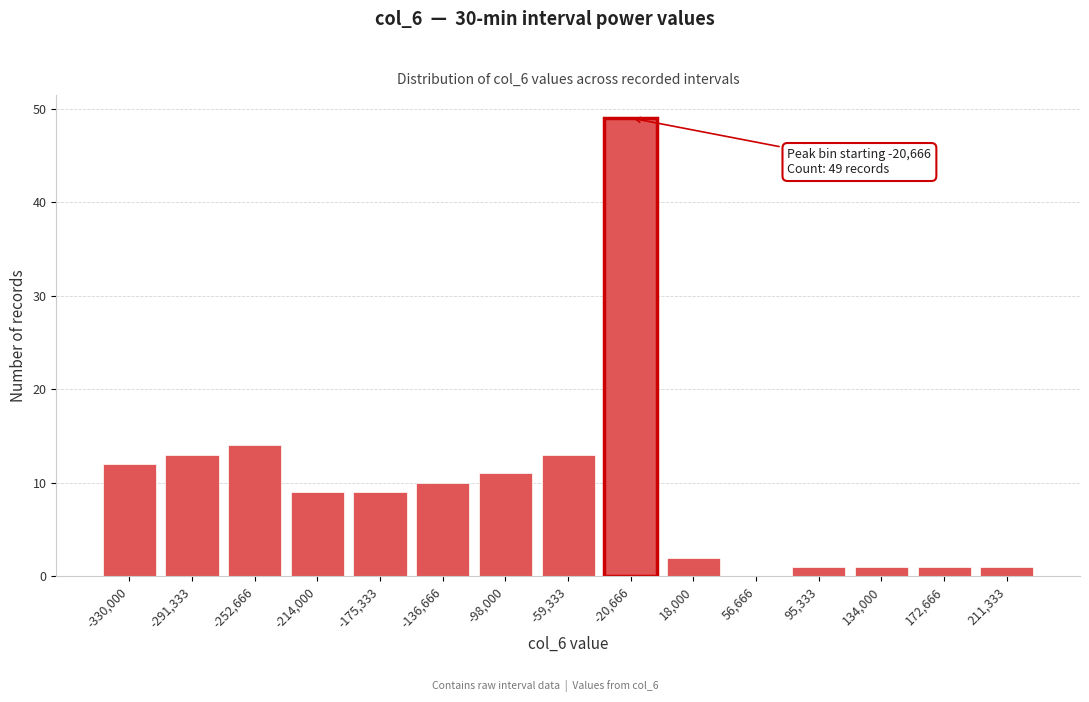

Reading left to right, extract all data points from this chart.

-330,000=12	-291,333=13	-252,666=14	-214,000=9	-175,333=9	-136,666=10	-98,000=11	-59,333=13	-20,666=49	18,000=2	56,666=0	95,333=1	134,000=1	172,666=1	211,333=1